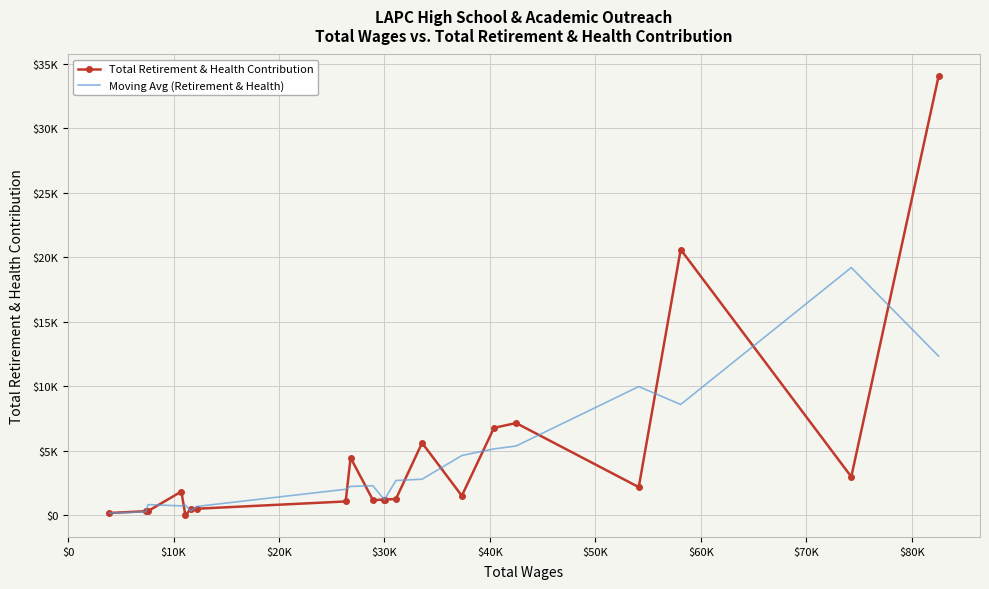

What are all the series names shown in the legend?

Total Retirement & Health Contribution, Moving Avg (Retirement & Health)